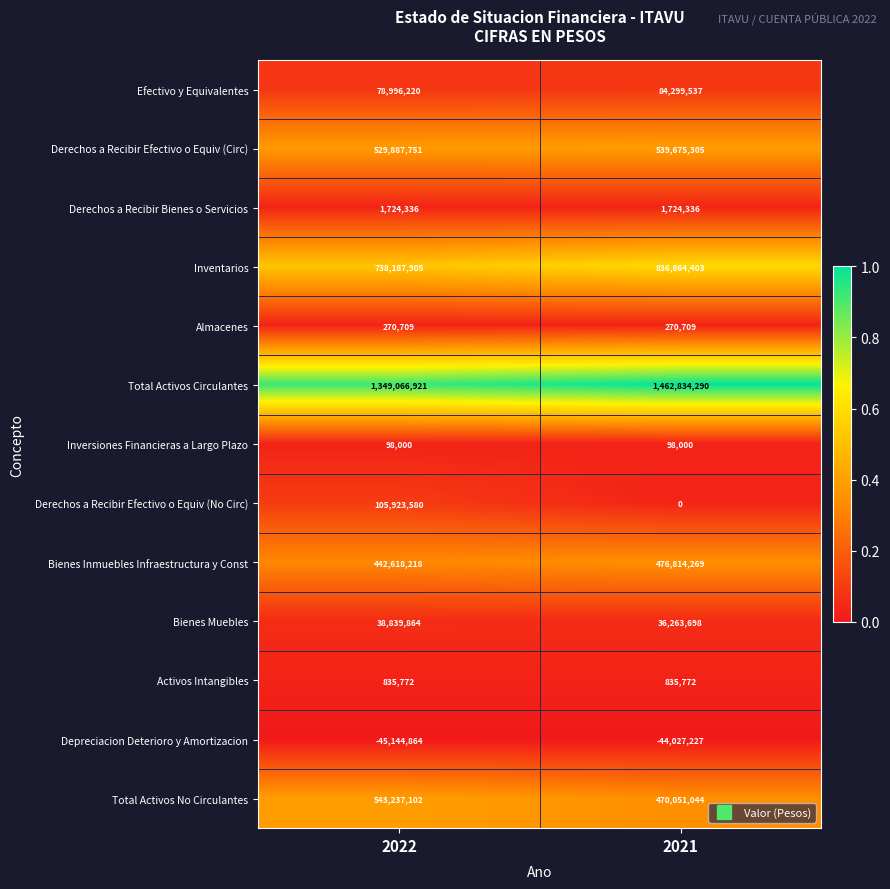

What is the spread (max minus min) of values at 2021?

1506861517